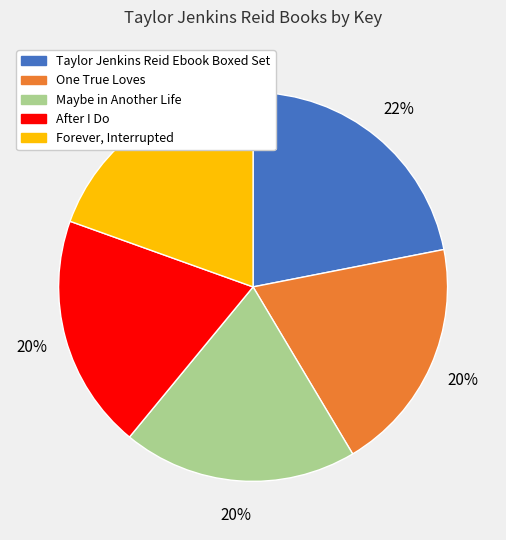

Which category has the biggest portion of the pie?

Taylor Jenkins Reid Ebook Boxed Set